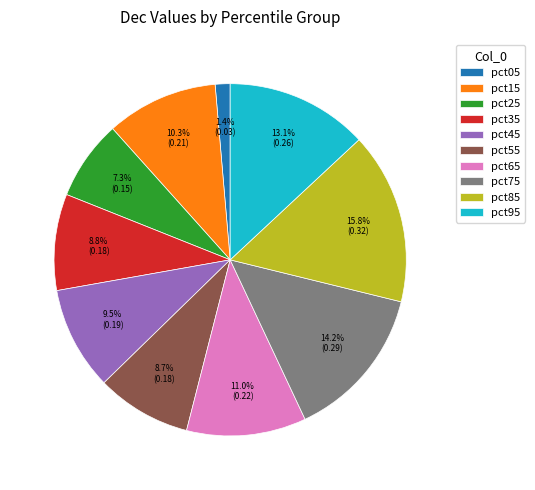

How many segments does this pie chart have?

10